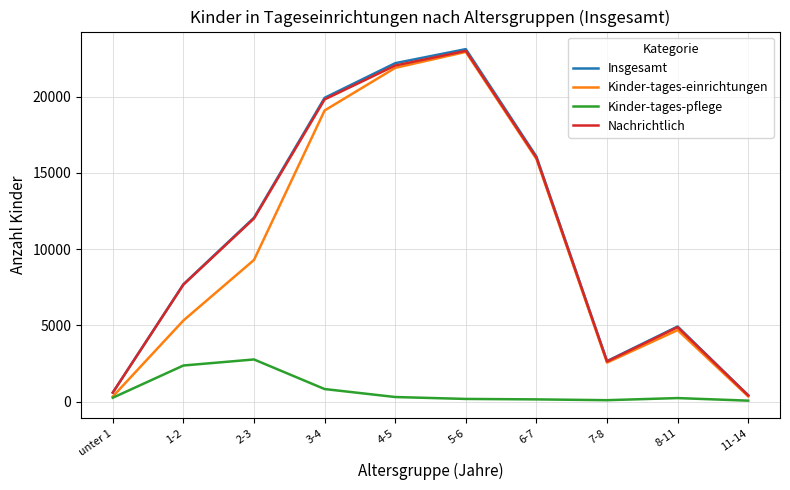

What are all the series names shown in the legend?

Insgesamt, Kinder-tages-einrichtungen, Kinder-tages-pflege, Nachrichtlich